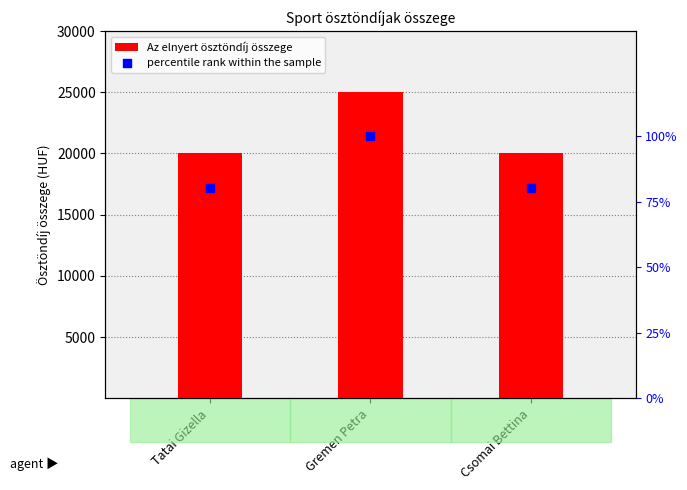

Which series has the widest spread of Y values?

Az elnyert ösztöndíj összege